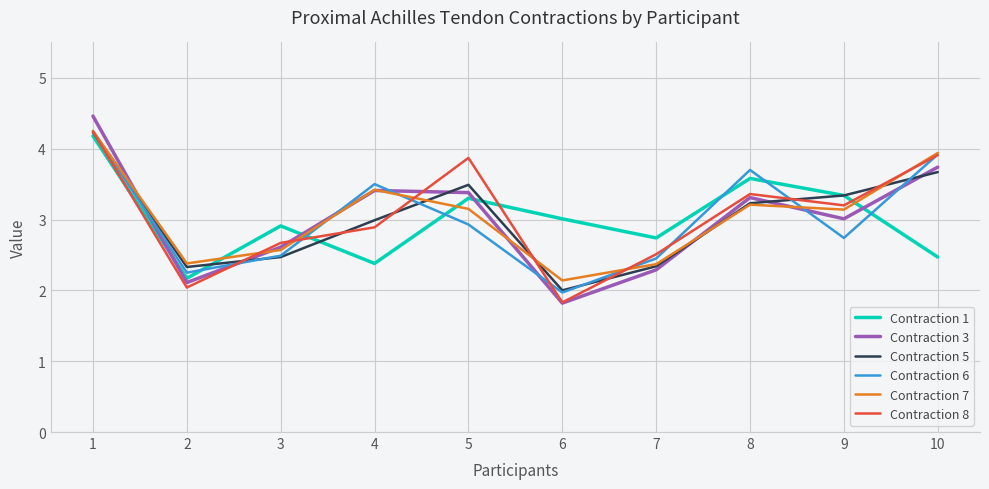

Count the number of data series in this chart.

6